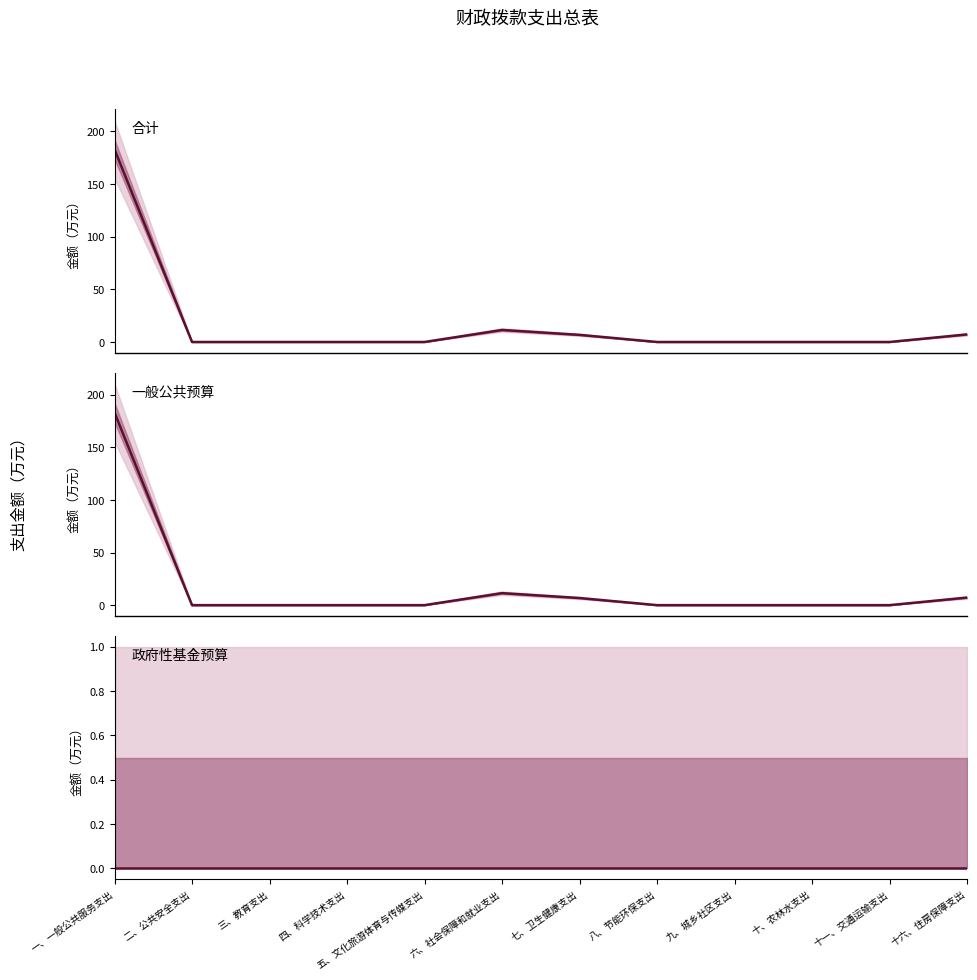

Between 二、公共安全支出 and 三、教育支出, which series saw the biggest shift?

合计